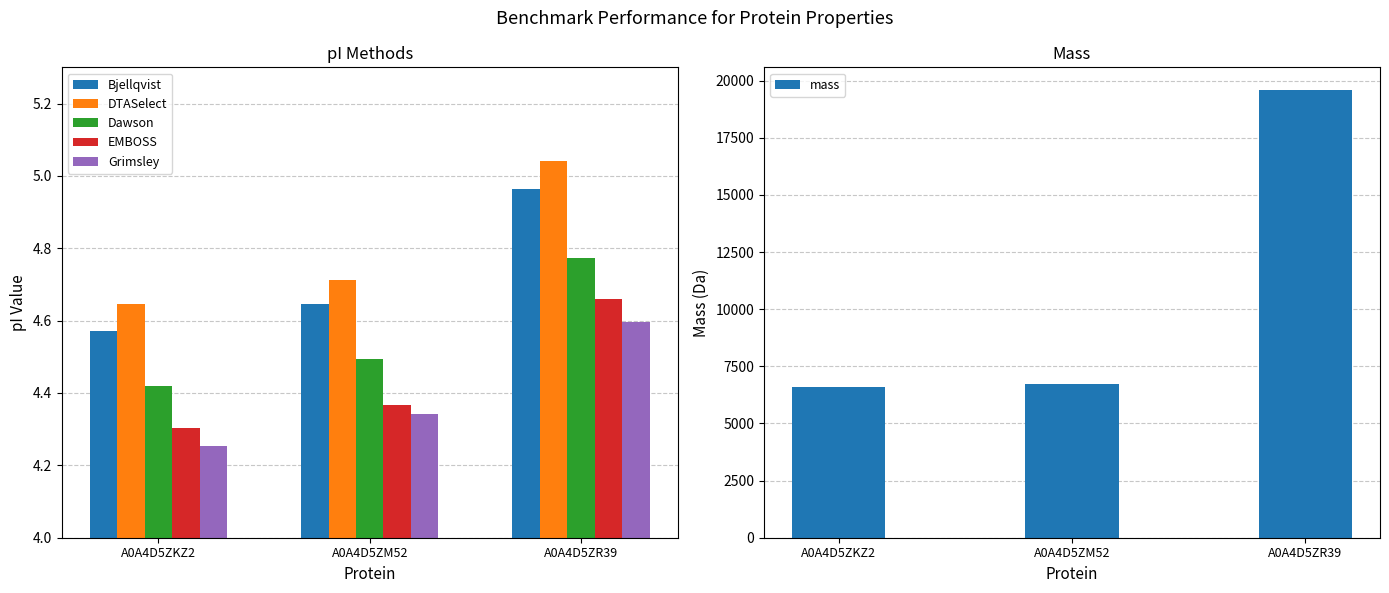

Which series has the largest total across all categories?

mass